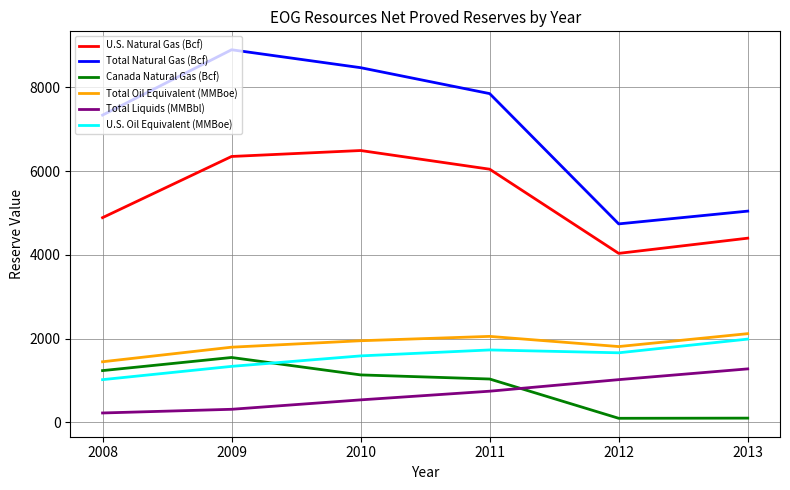

True or false: U.S. Natural Gas (Bcf) and U.S. Oil Equivalent (MMBoe) intersect in this chart.

False